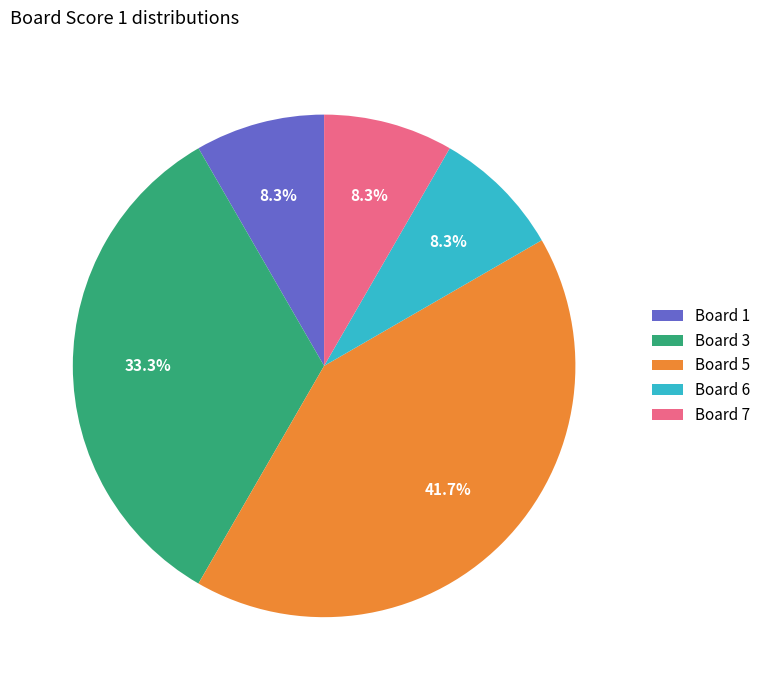

What portion of the pie excludes Board 7?

91.7%